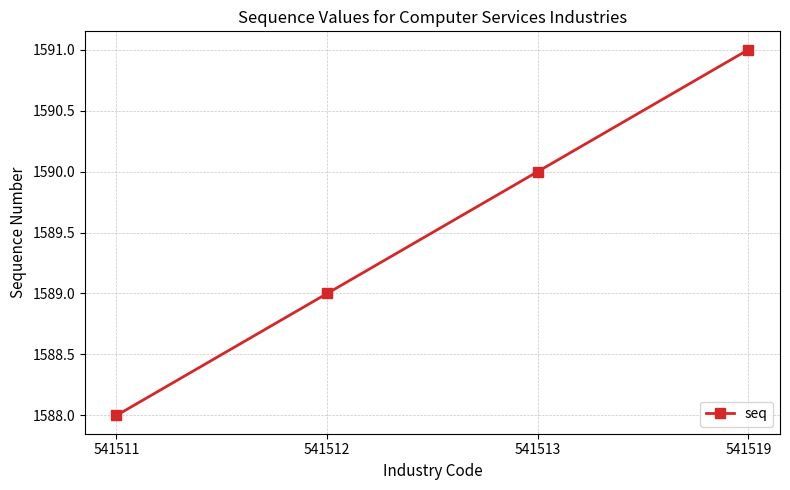

True or false: there are more than 1 points higher than both neighbors.

False